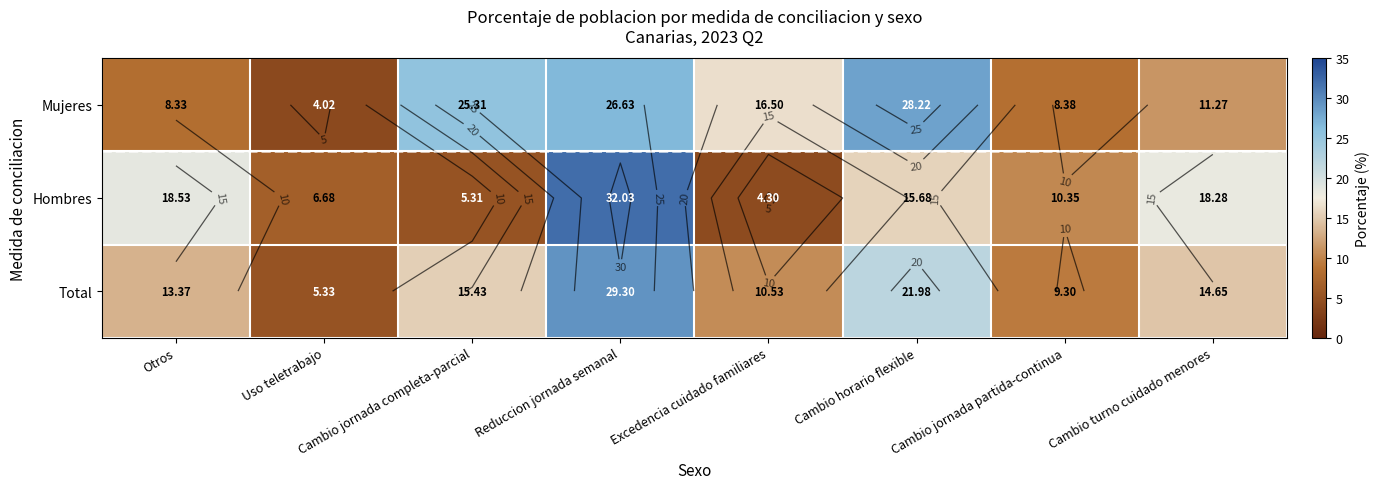

At how many categories does at least one series exceed 9?

7